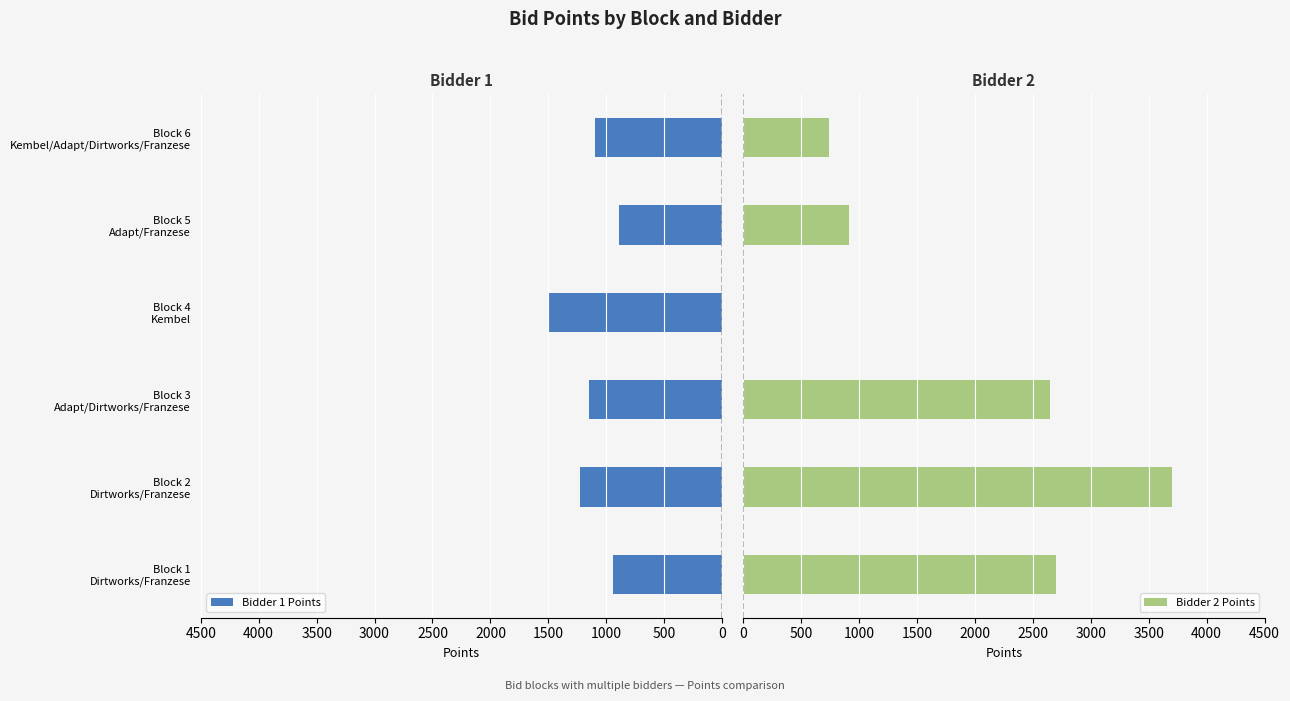

What is the highest value of the Bidder 1 Points series?

1495.0